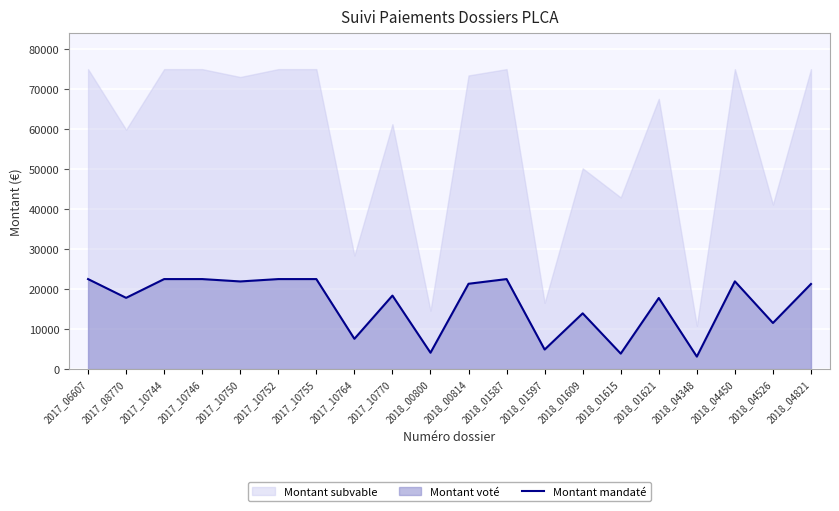

How many lines are shown in the chart?

1